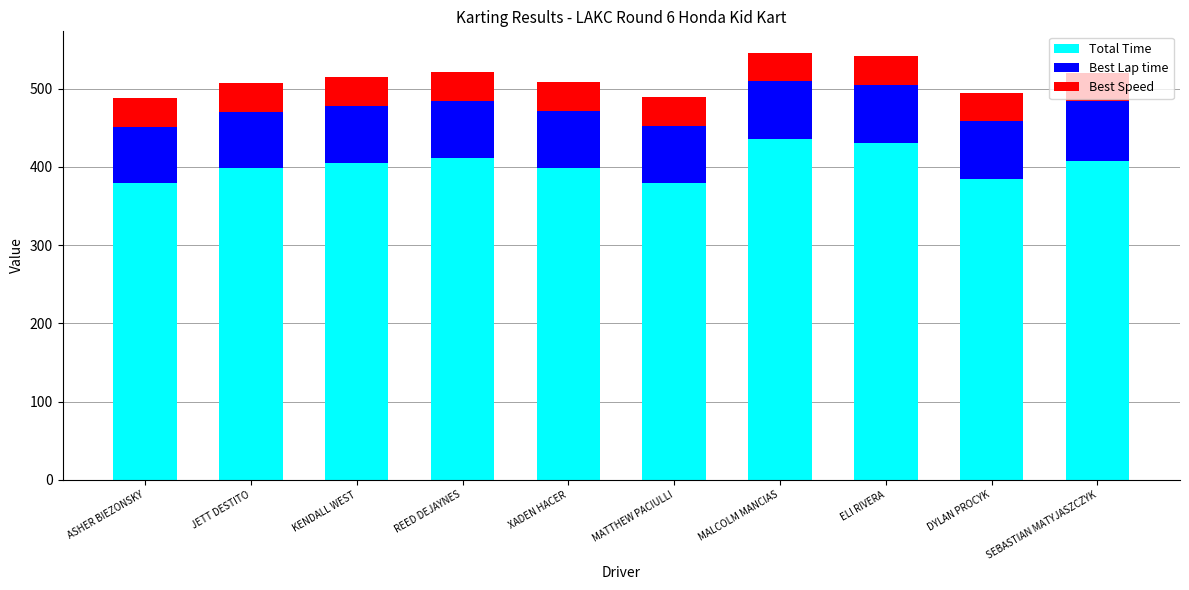

What is the total value across all series at REED DEJAYNES?

521.0